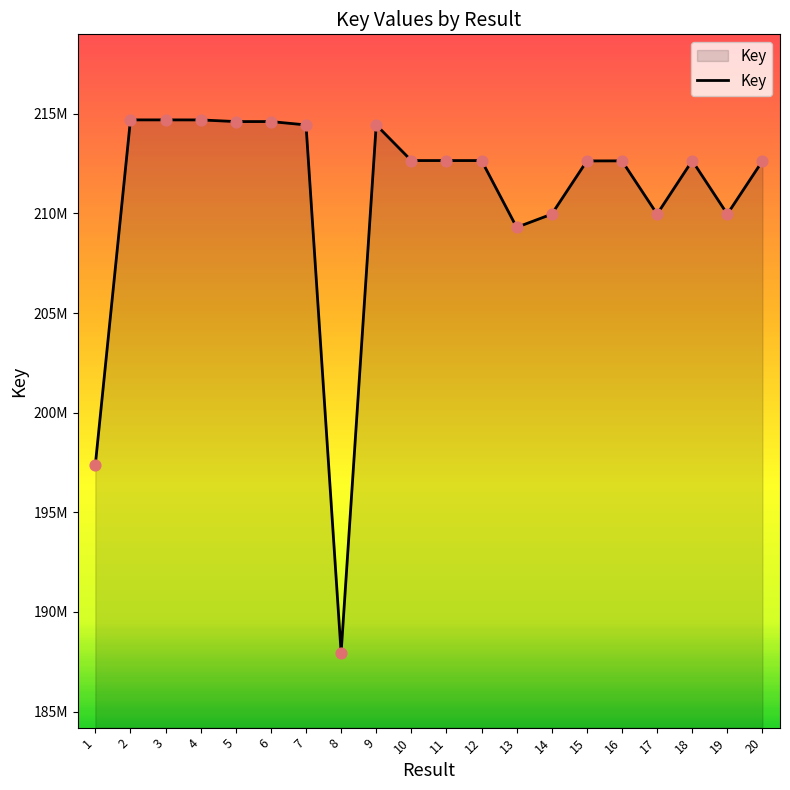

Is this an area chart (filled region under the line)?

Yes